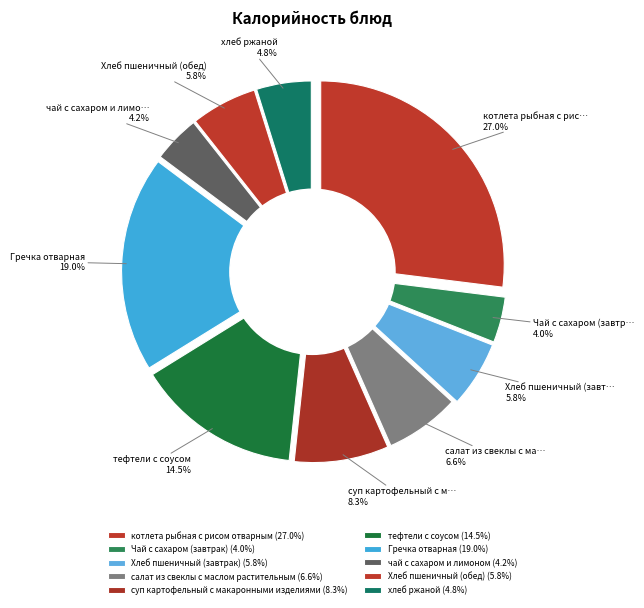

Which has a higher value, суп картофельный с макаронными изделиями or чай с сахаром и лимоном?

суп картофельный с макаронными изделиями